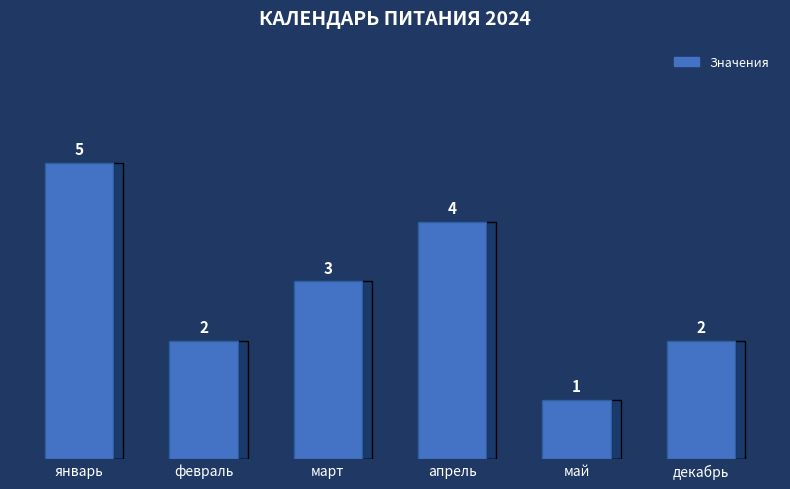

Reading left to right, extract all data points from this chart.

5	2	3	4	1	2